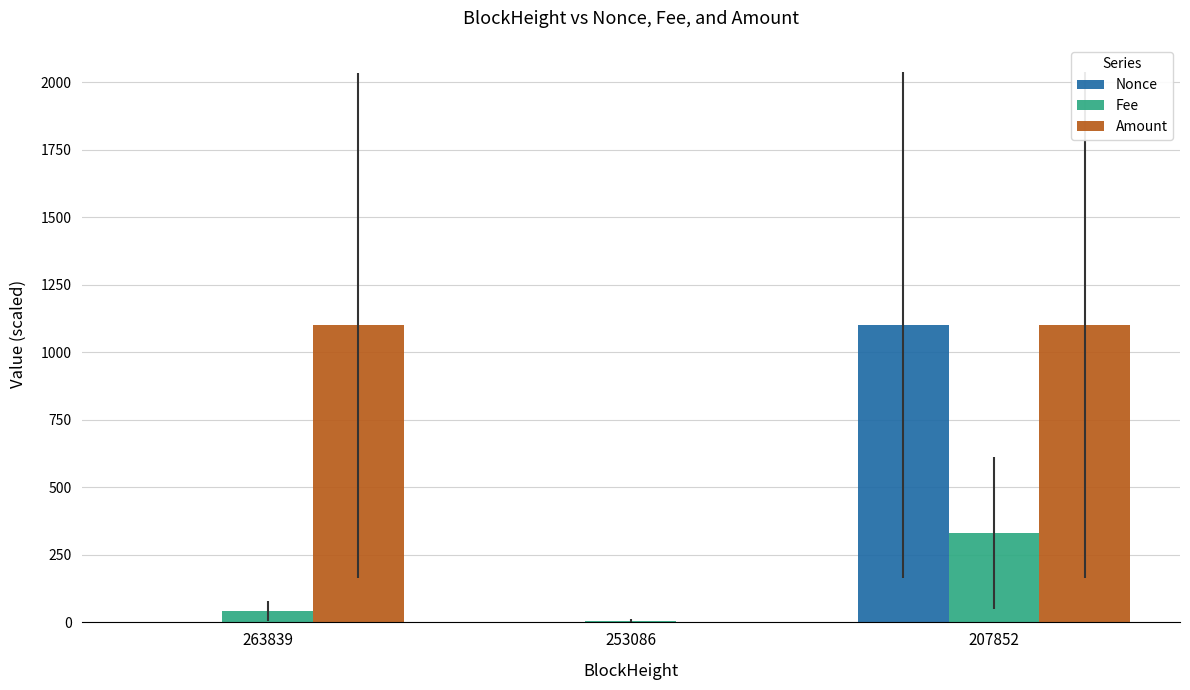

Which series changed the most between 253086 and 207852?

Amount